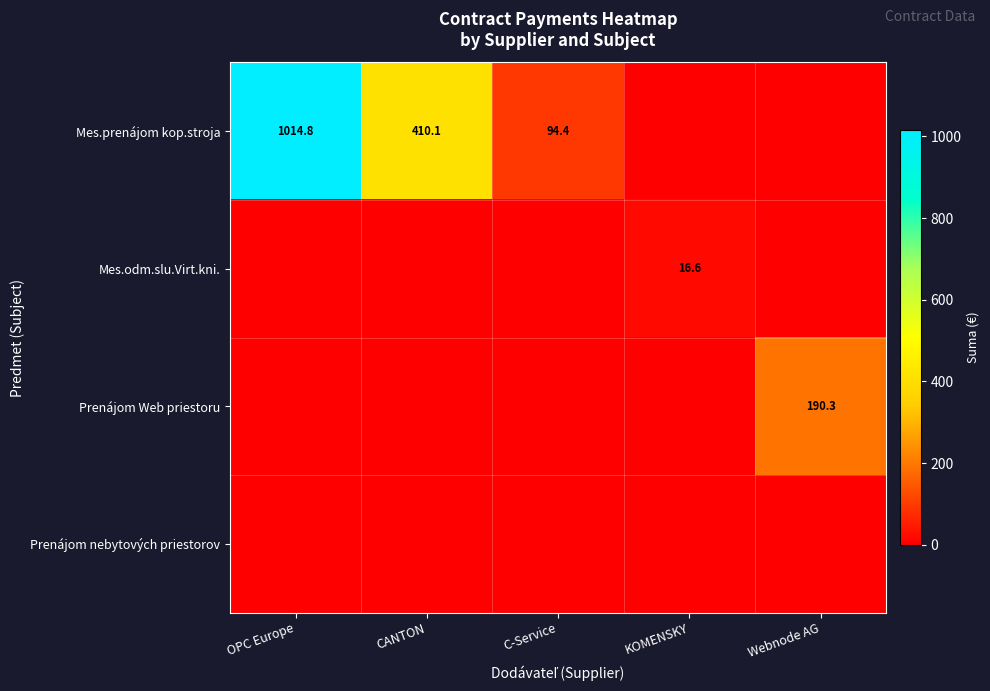

The Mes.prenájom kop.stroja series shows 225.9 at CANTON. True or false?

False